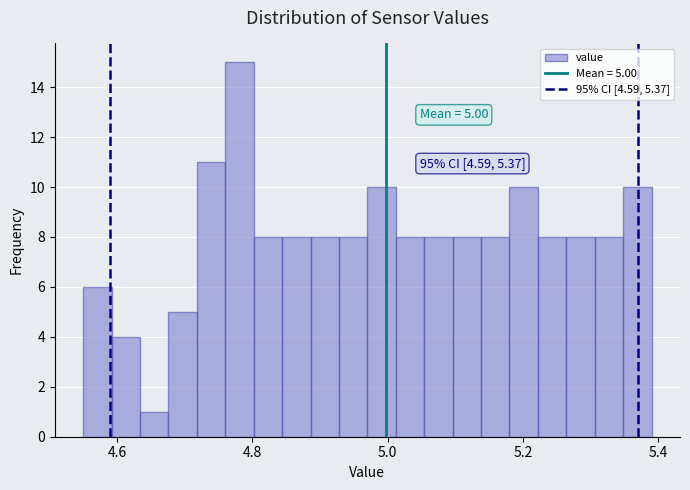

Around what value on the x-axis is the tallest bar? Give the approximate position of its centre, as read against the axis.

4.78